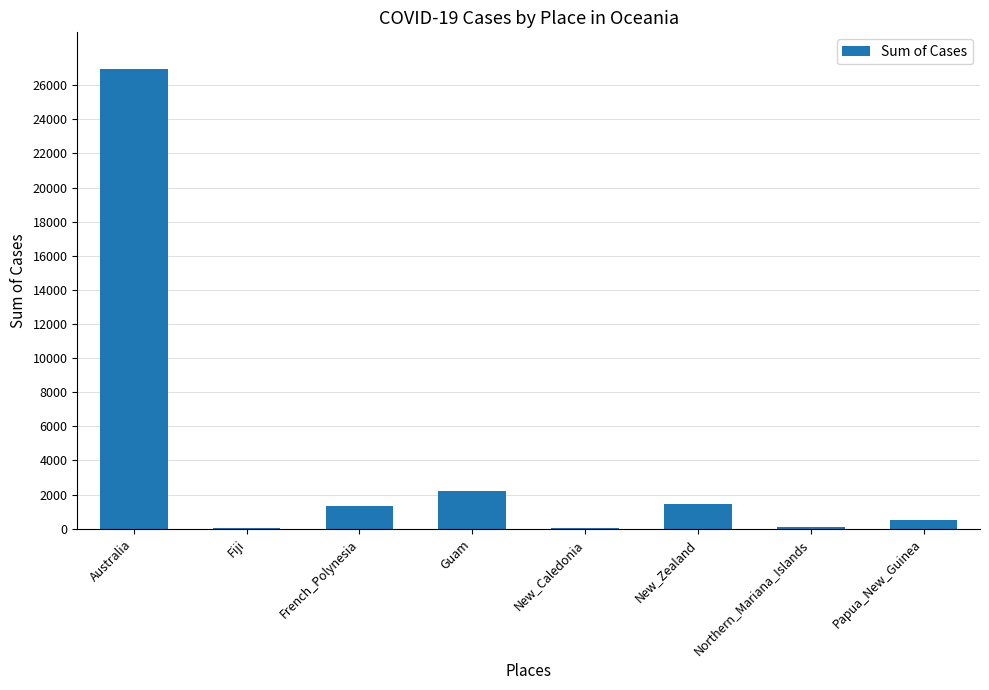

What is the greatest value displayed?

26942